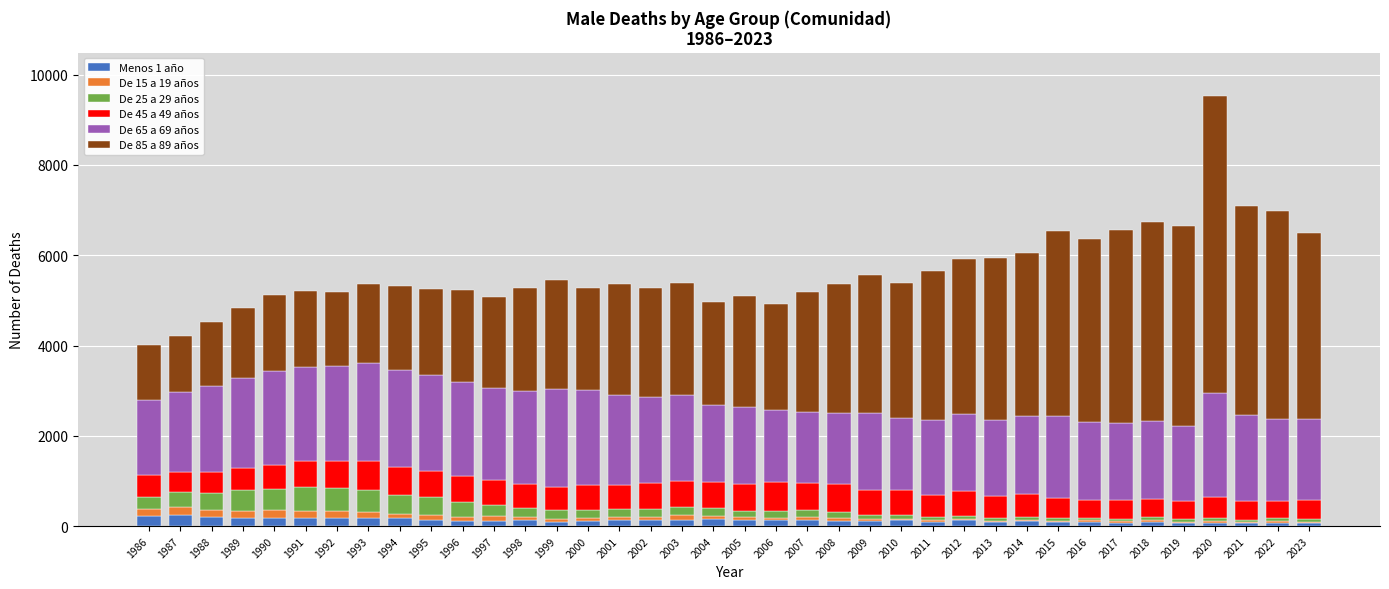

At which category is the sum across all series the highest?

2020